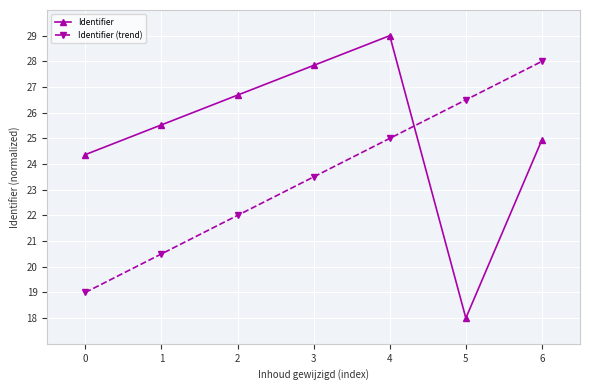

Is this an area chart (filled region under the line)?

No